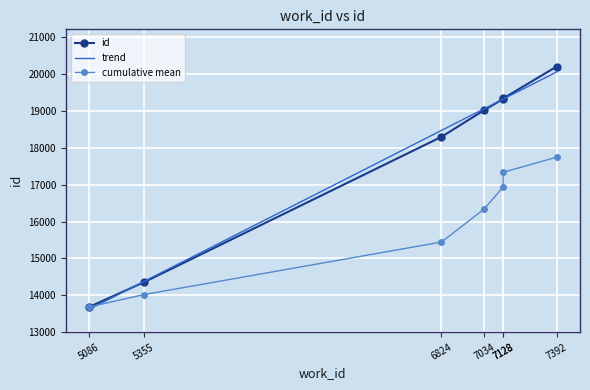

What is the value of the 6th point from the left?

19328